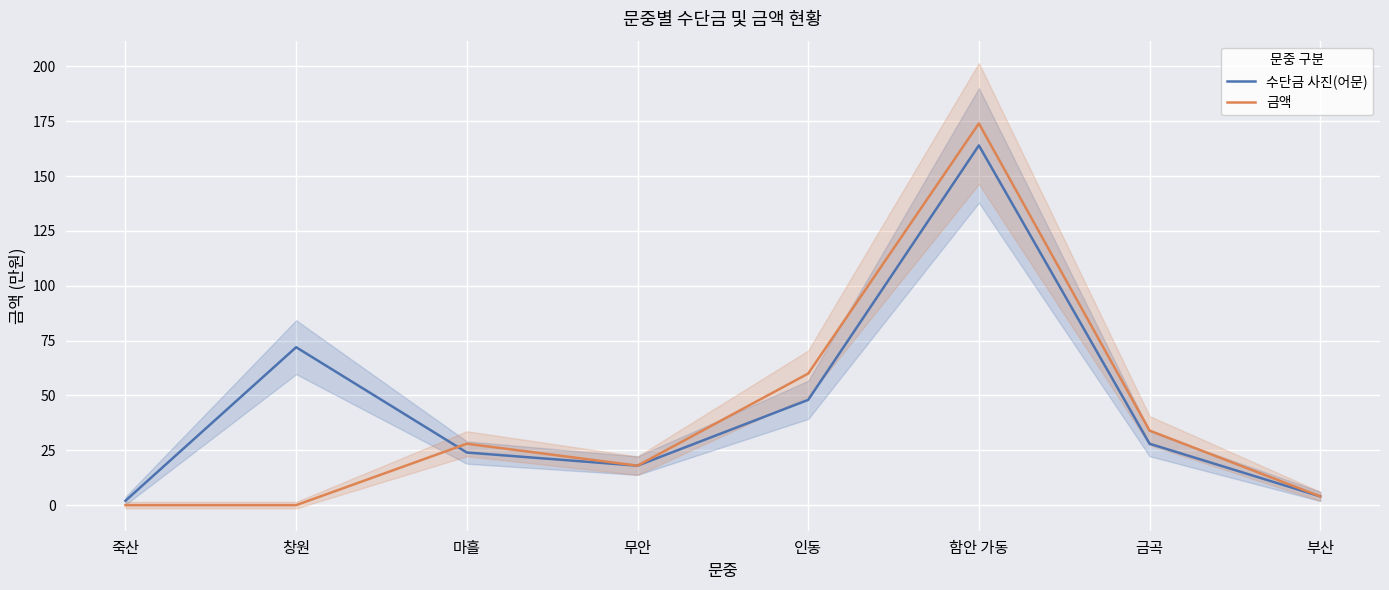

Which label corresponds to the largest value in the chart?

함안 가동